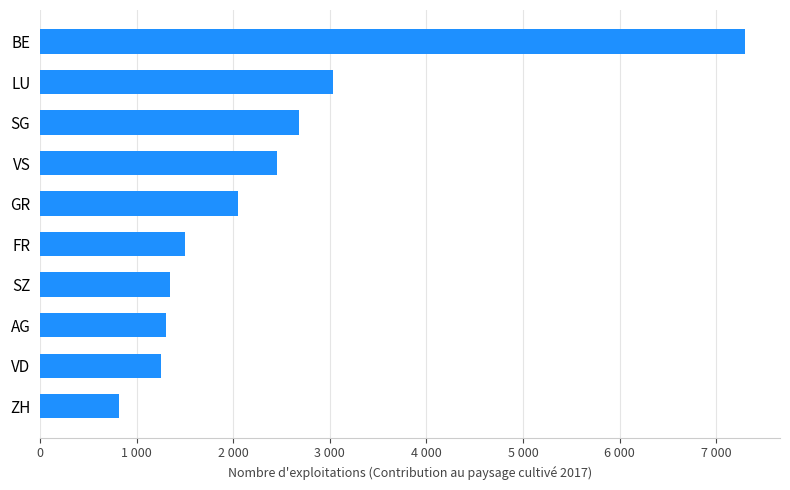

Are the bars horizontal?

Yes